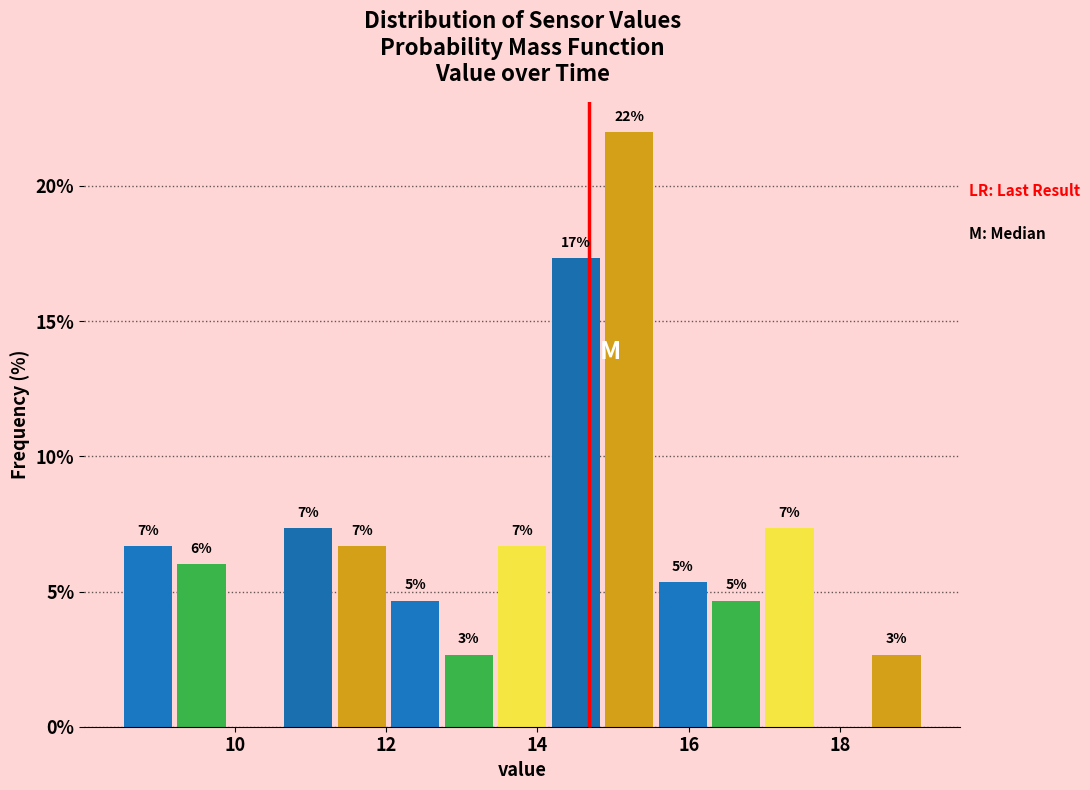

Around what value on the x-axis is the tallest bar? Give the approximate position of its centre, as read against the axis.

15.2